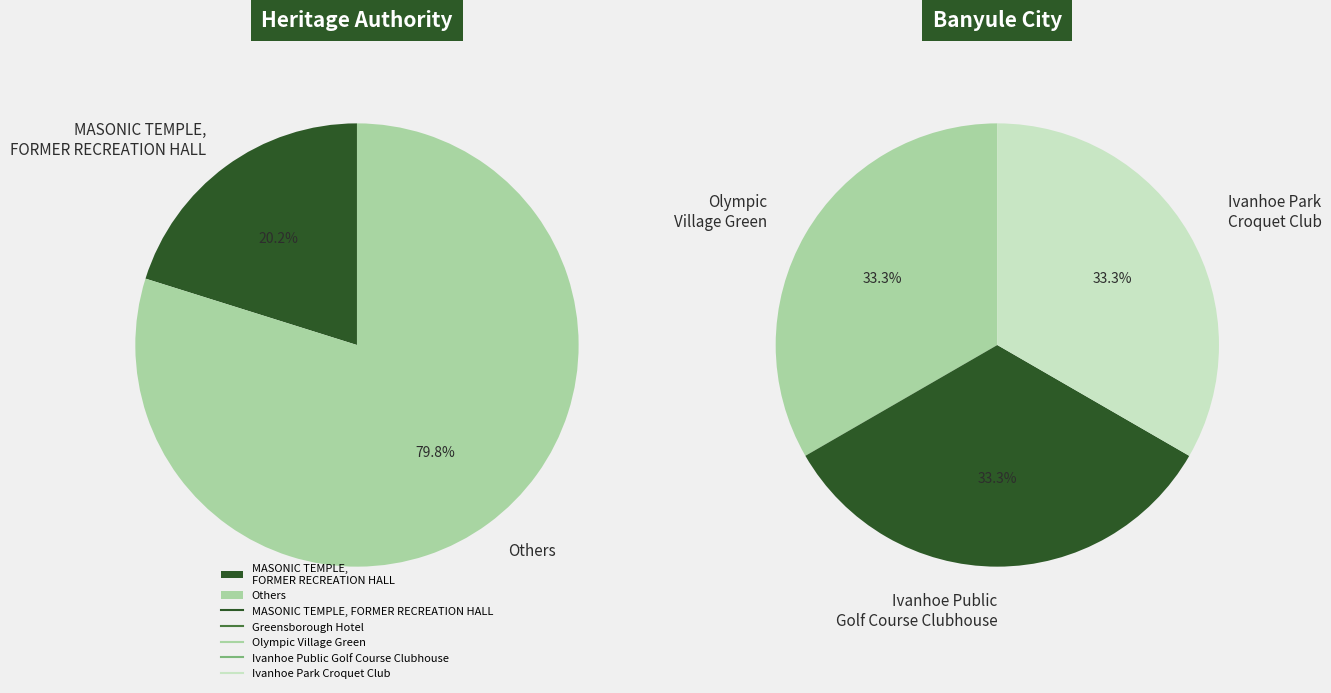

Do MASONIC TEMPLE, FORMER RECREATION HALL and Ivanhoe Park Croquet Club together represent more than half of the pie?

No